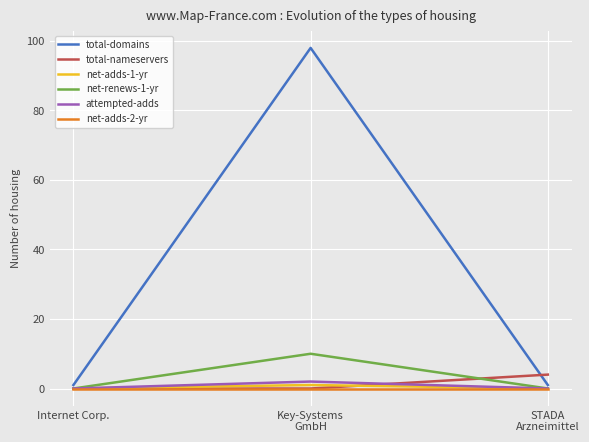

Which series has the largest total across all categories?

total-domains